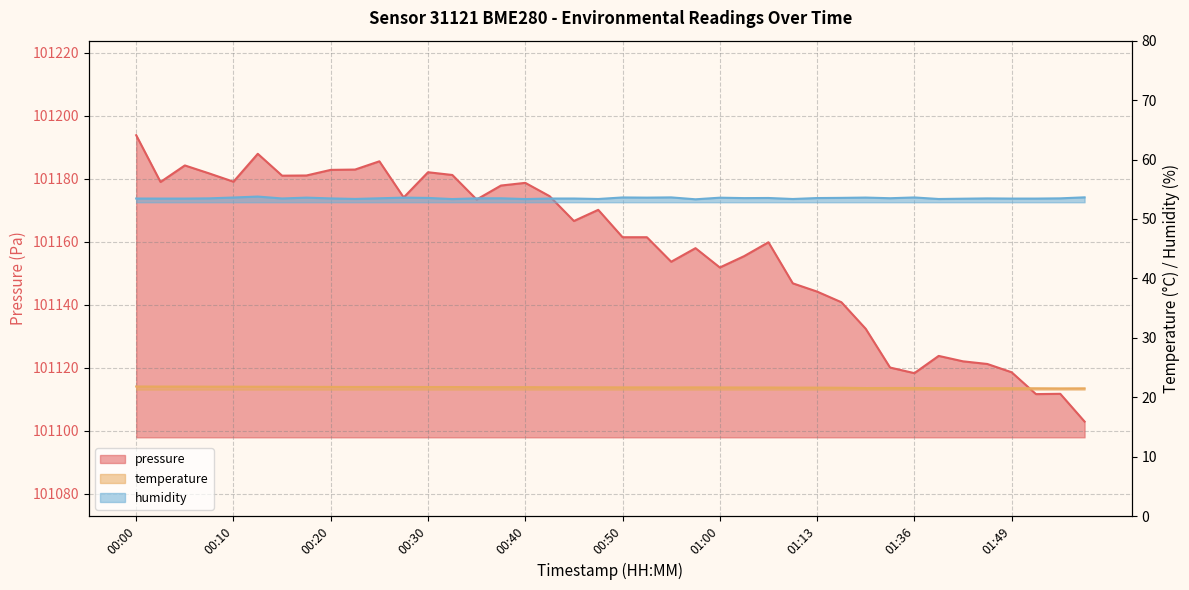

The value of humidity at 00:38 is 53.5. True or false?

True